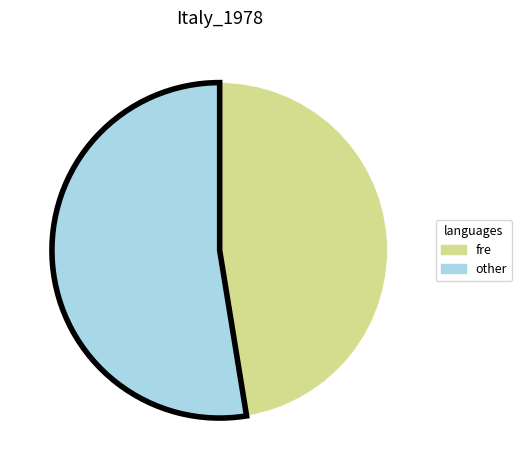

Is fre the majority of the pie?

No